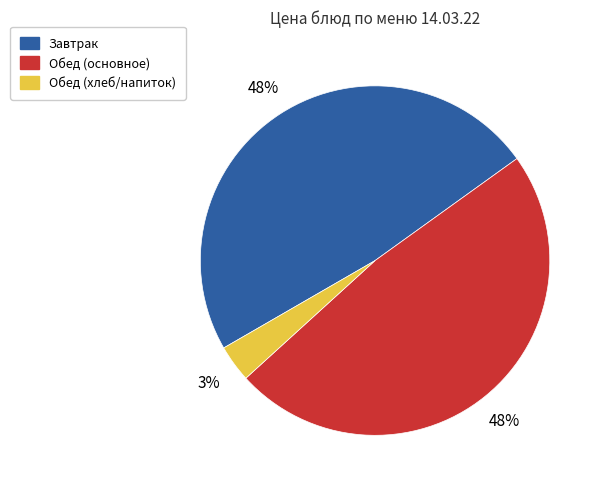

Is there a majority slice in this chart?

No